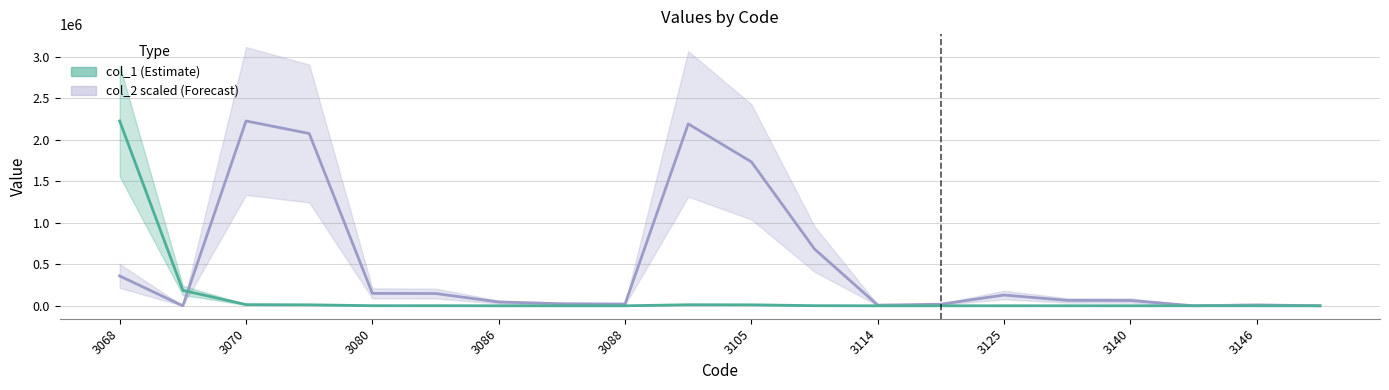

What is the value of the col_2 center (scaled) point at the 3rd from the left?

2226091.0